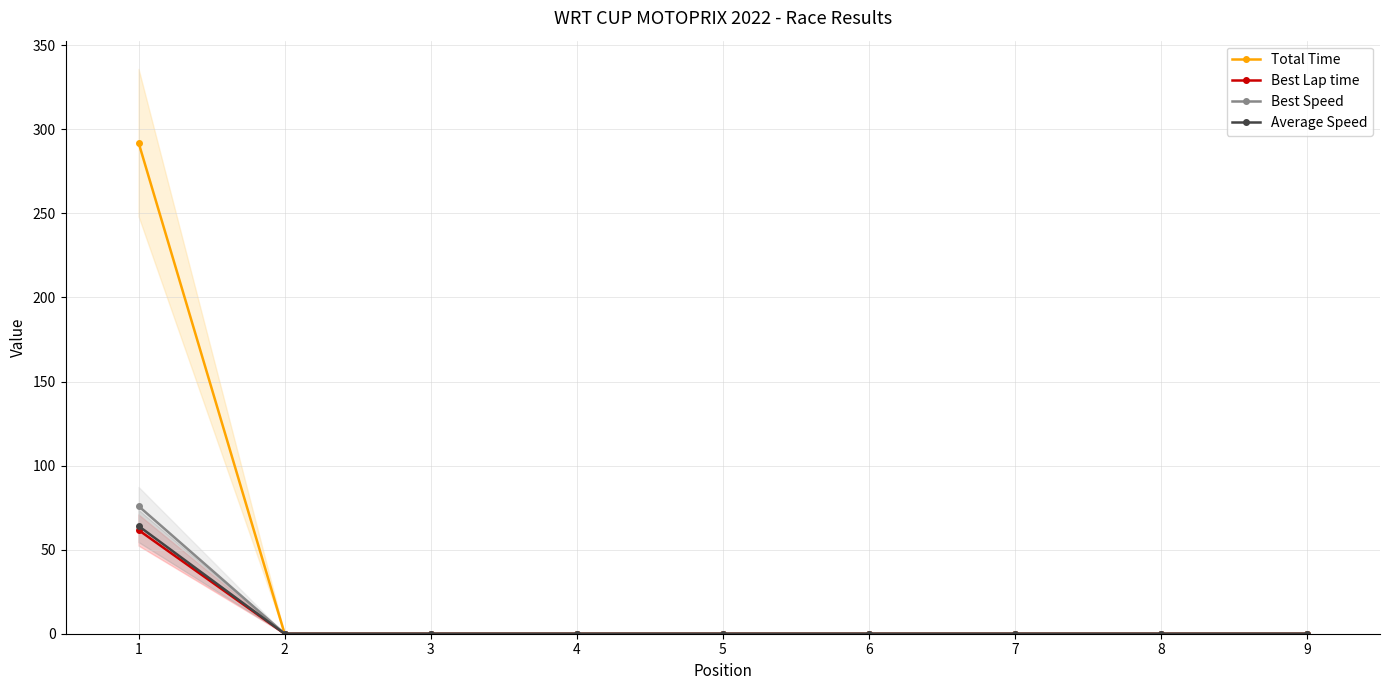

Between 4 and 8, which is larger?

4